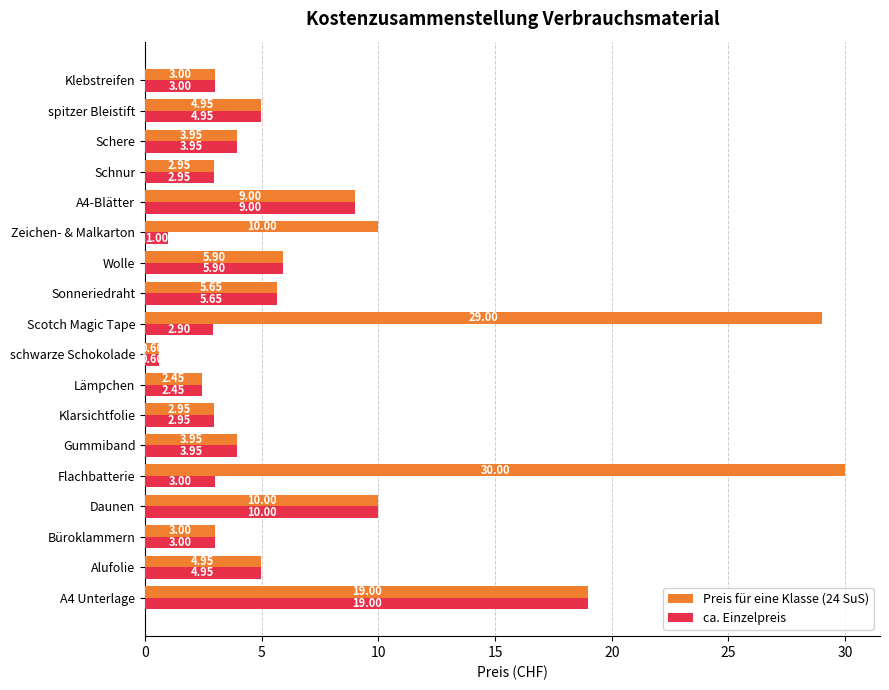

What is the spread (max minus min) of values at Zeichen- & Malkarton?

9.0